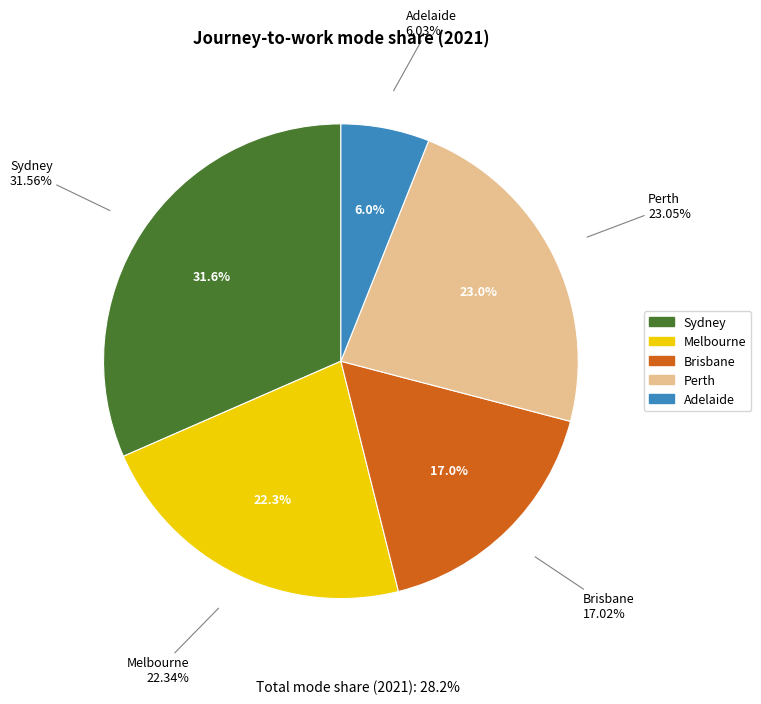

To the nearest percent, what is the average slice percentage?

20%